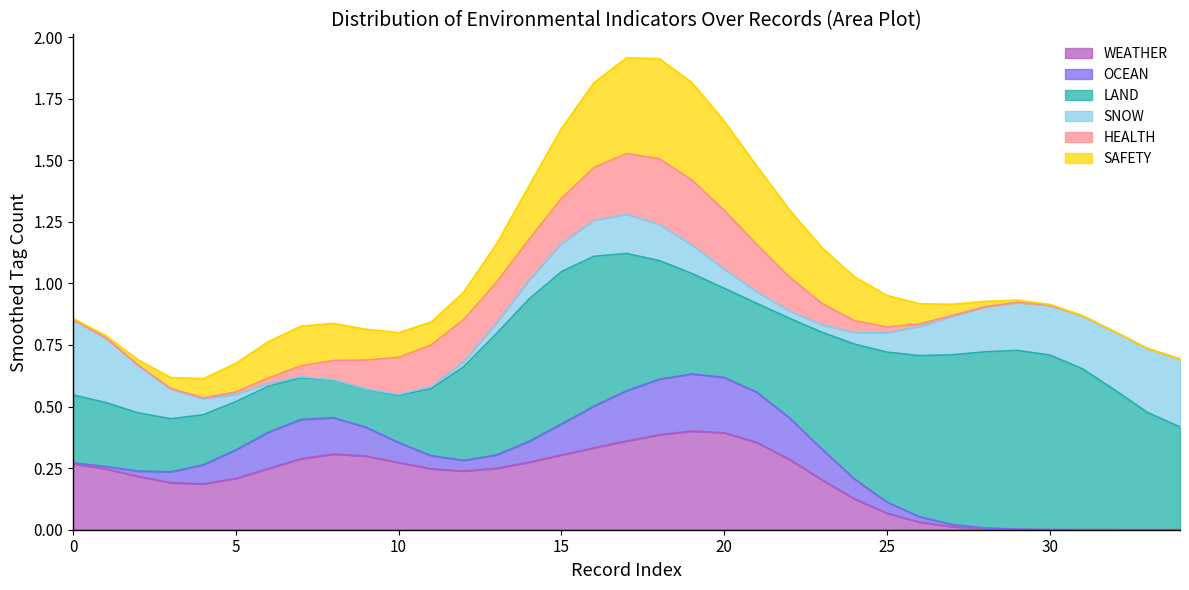

Is it true that WEATHER equals 0.3 at 5?

False